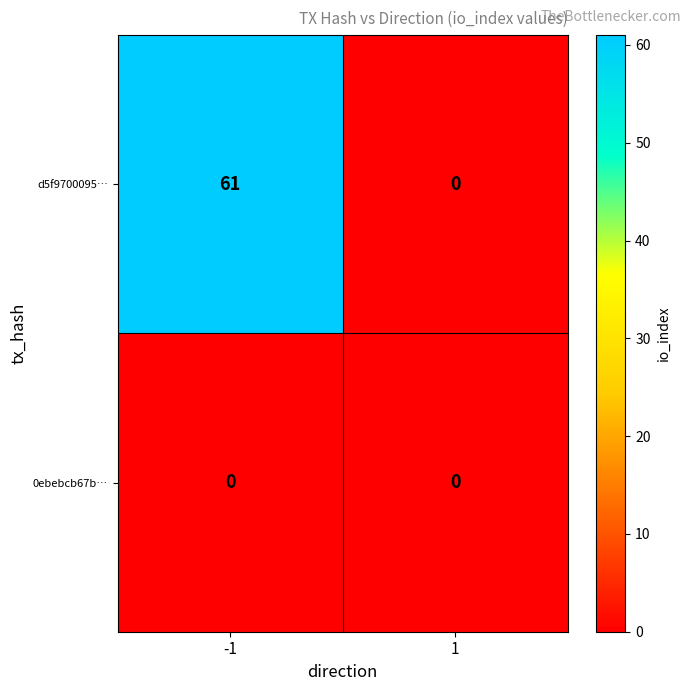

Reading left to right, what are all the values shown in this chart?

d5f9700095…: 61	0
0ebebcb67b…: 0	0